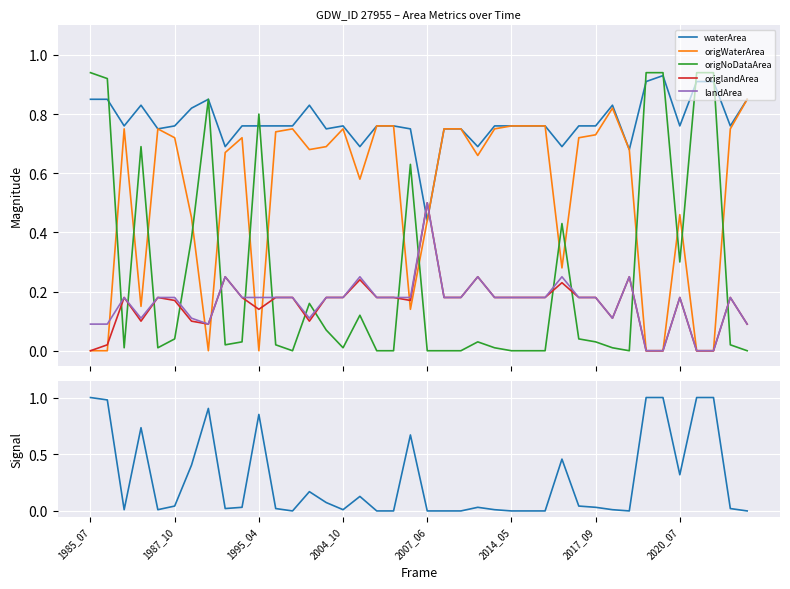

True or false: origNoDataArea and origWaterArea cross at least once.

True